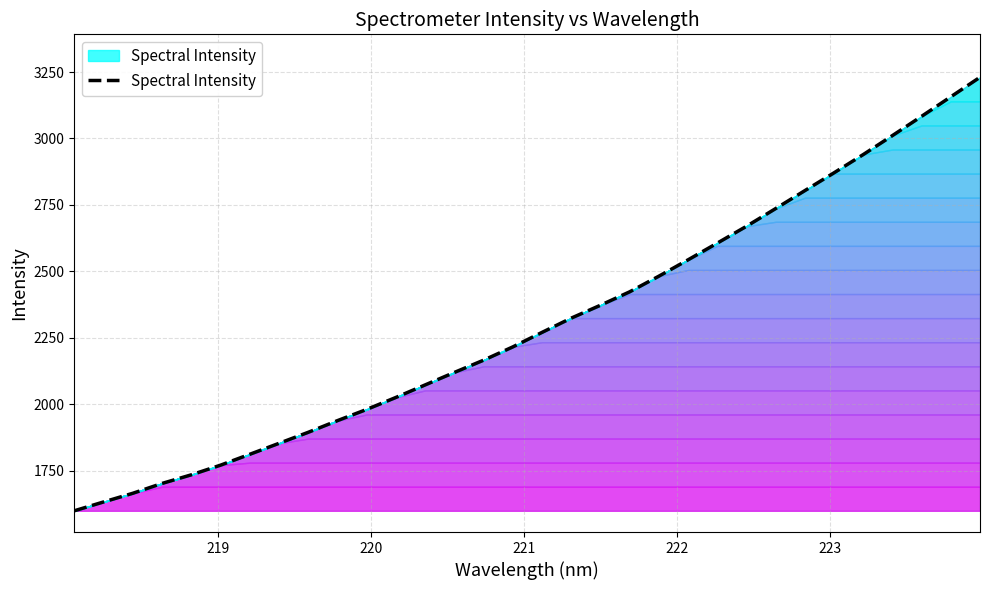

What is the maximum value shown in the chart?

3230.4